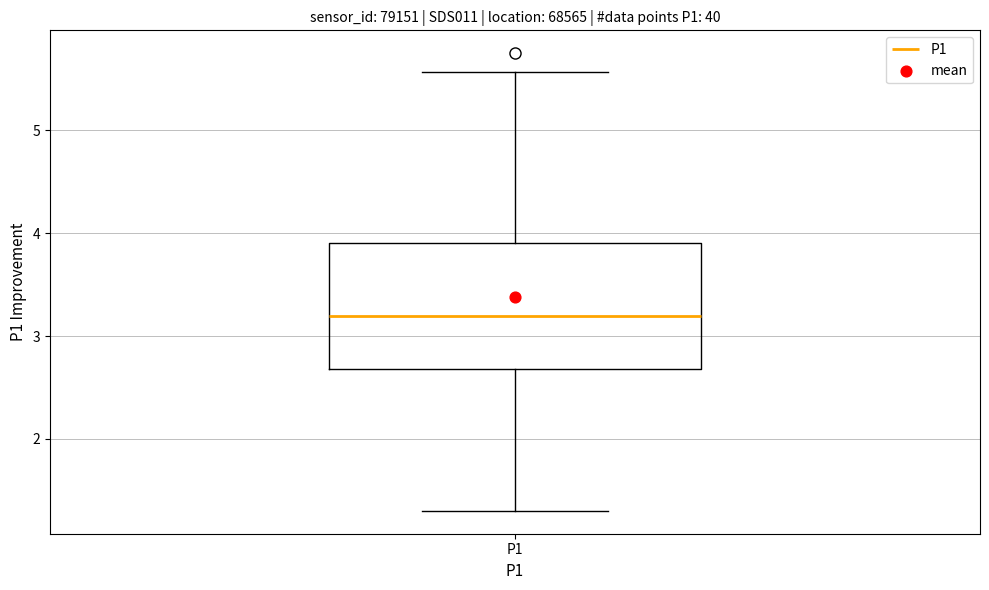

Transcribe this box plot: give where the median line is, the range the box spans, and where the two whiskers end, as read against the y-axis. The values are not printed on the chart, so give them approximately, as read against the axis.

median 3.2, box 2.7 to 3.9, whiskers 1.3 to 5.6